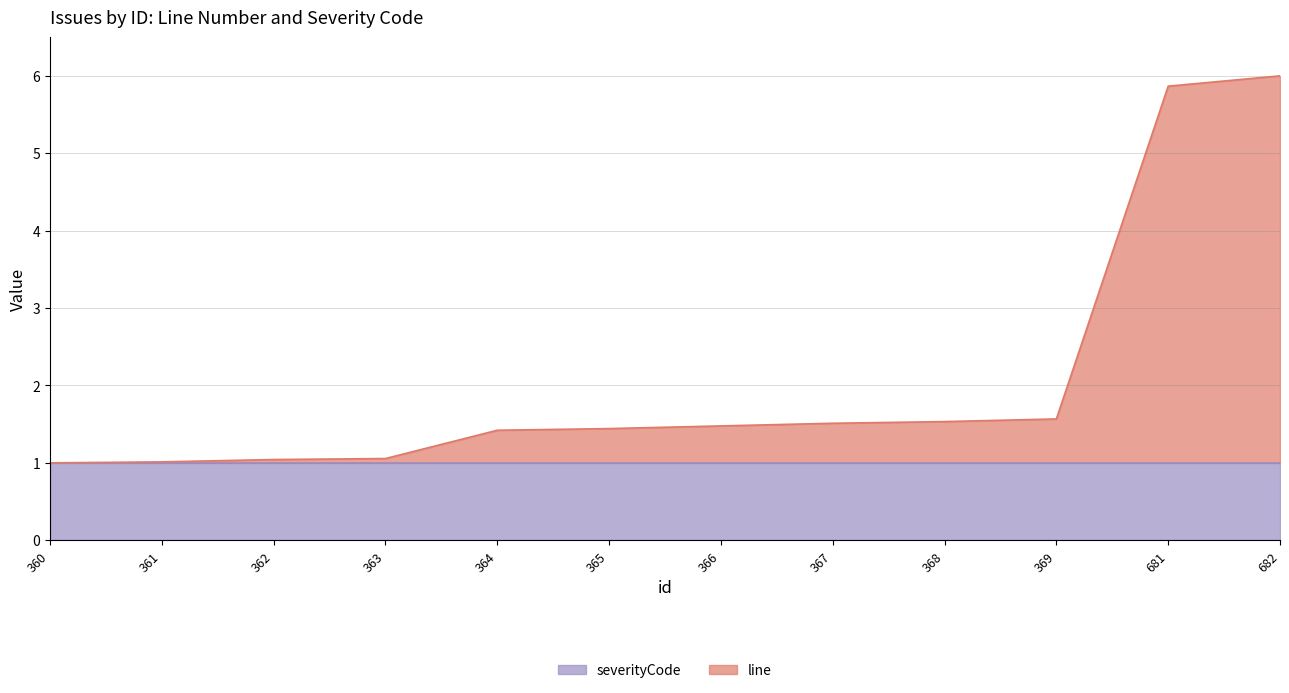

What is the sum of the values at 369 and 366?

3.0